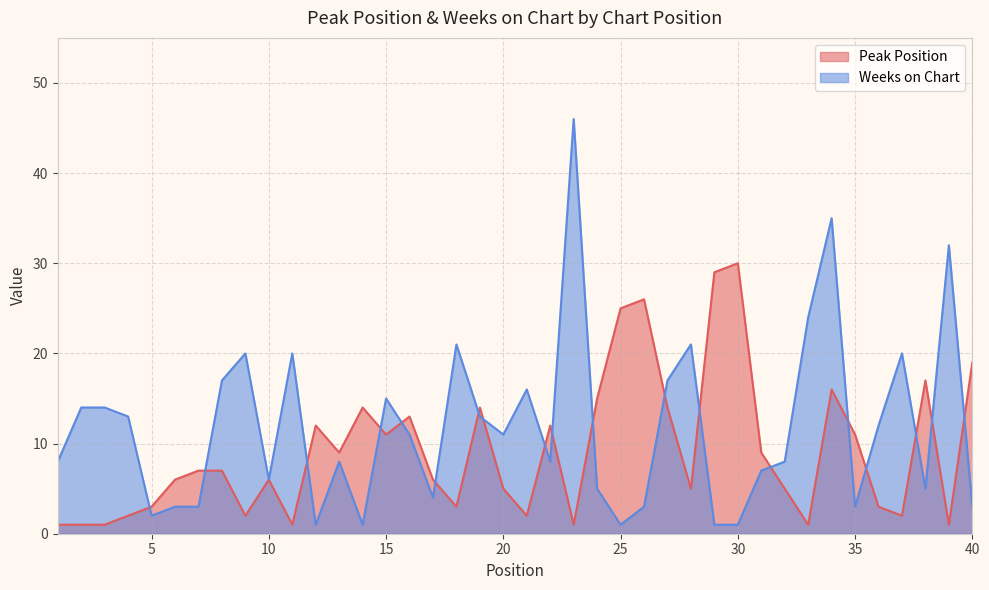

How many intersections are there between Peak Position and Weeks on Chart?

19